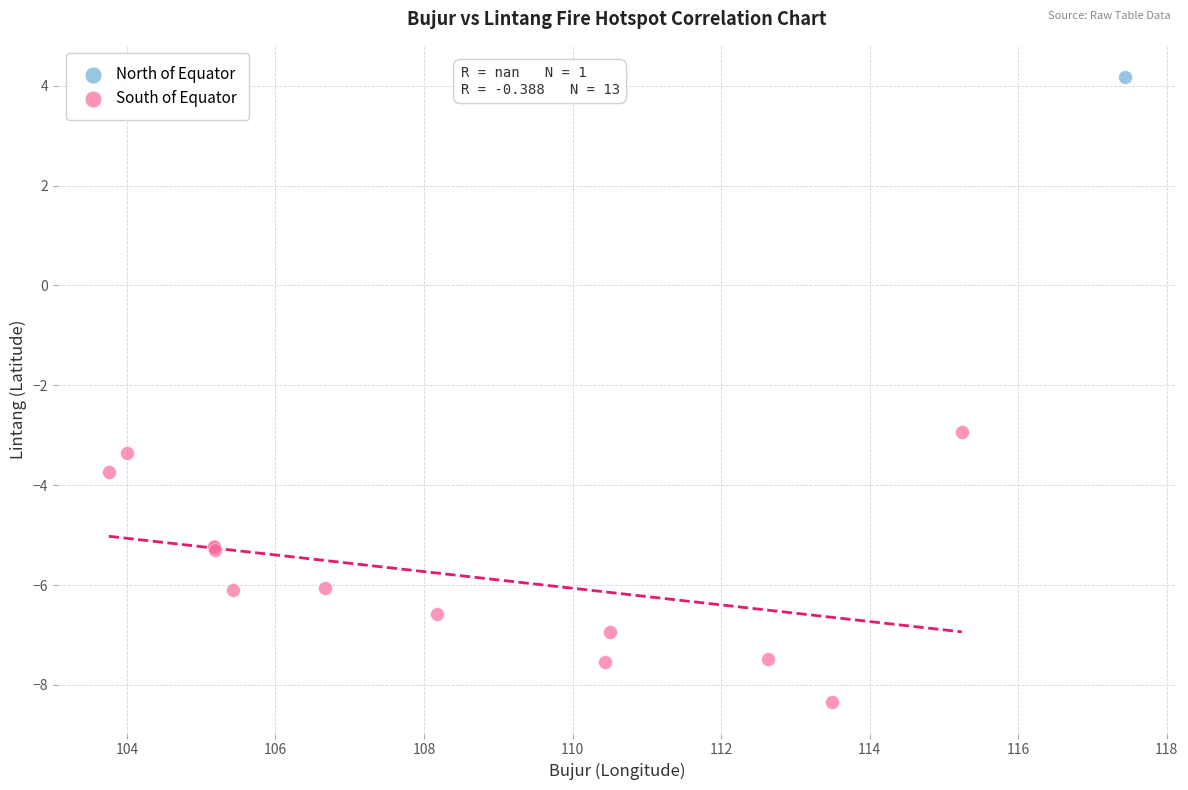

What are all the series names shown in the legend?

North of Equator, South of Equator